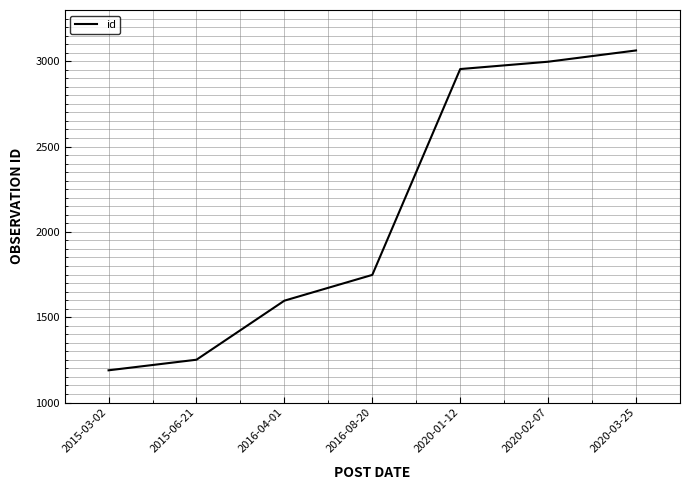

True or false: the data shows 2997 at 2020-02-07.

True